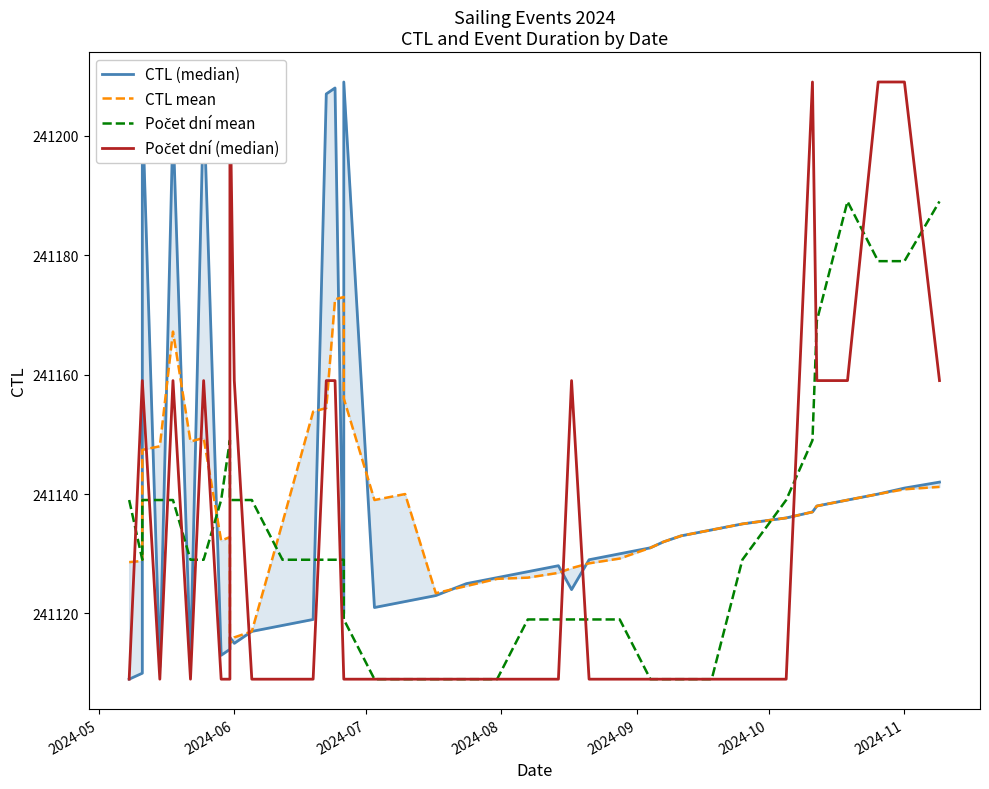

Which series has the largest total across all categories?

CTL (median)